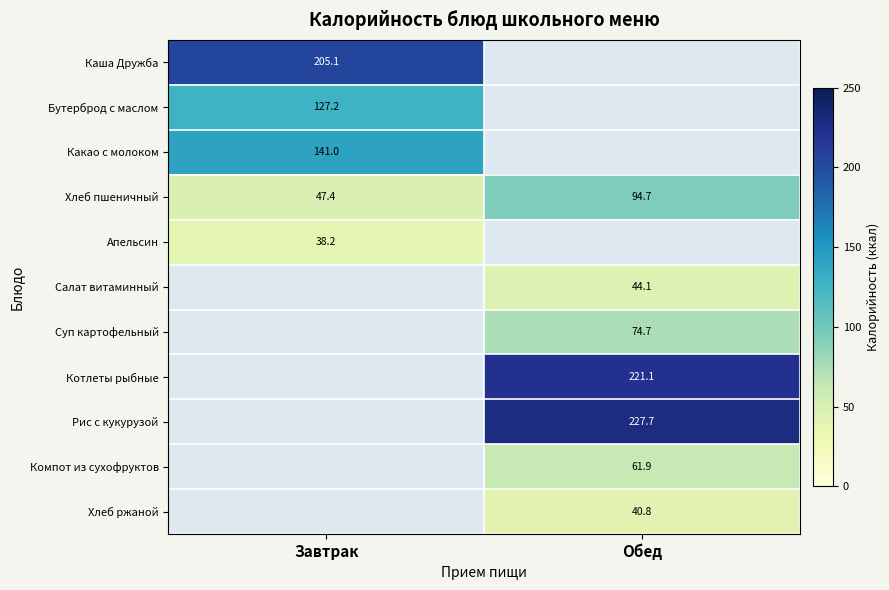

What is the maximum value shown in the chart?

227.7